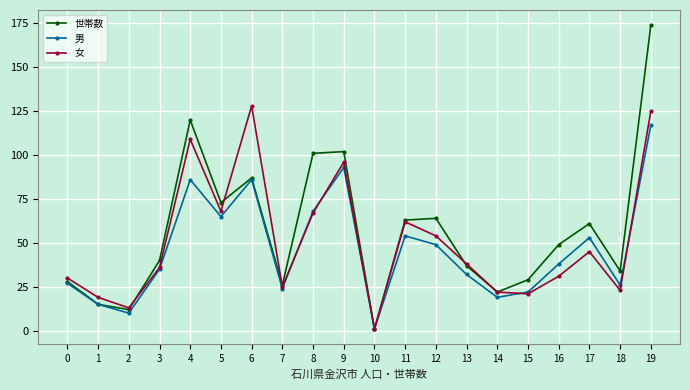

True or false: 女 has a value of 21 at 15.

True